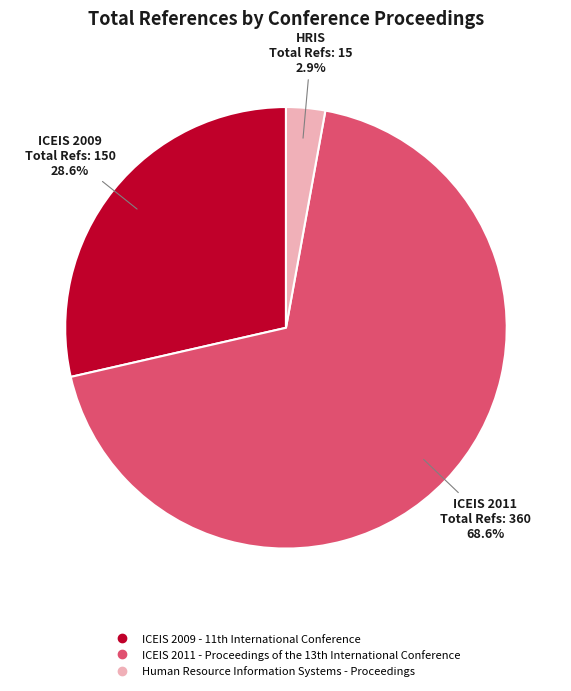

What is the smallest slice in the pie chart?

Human Resource Information Systems - Proceedings